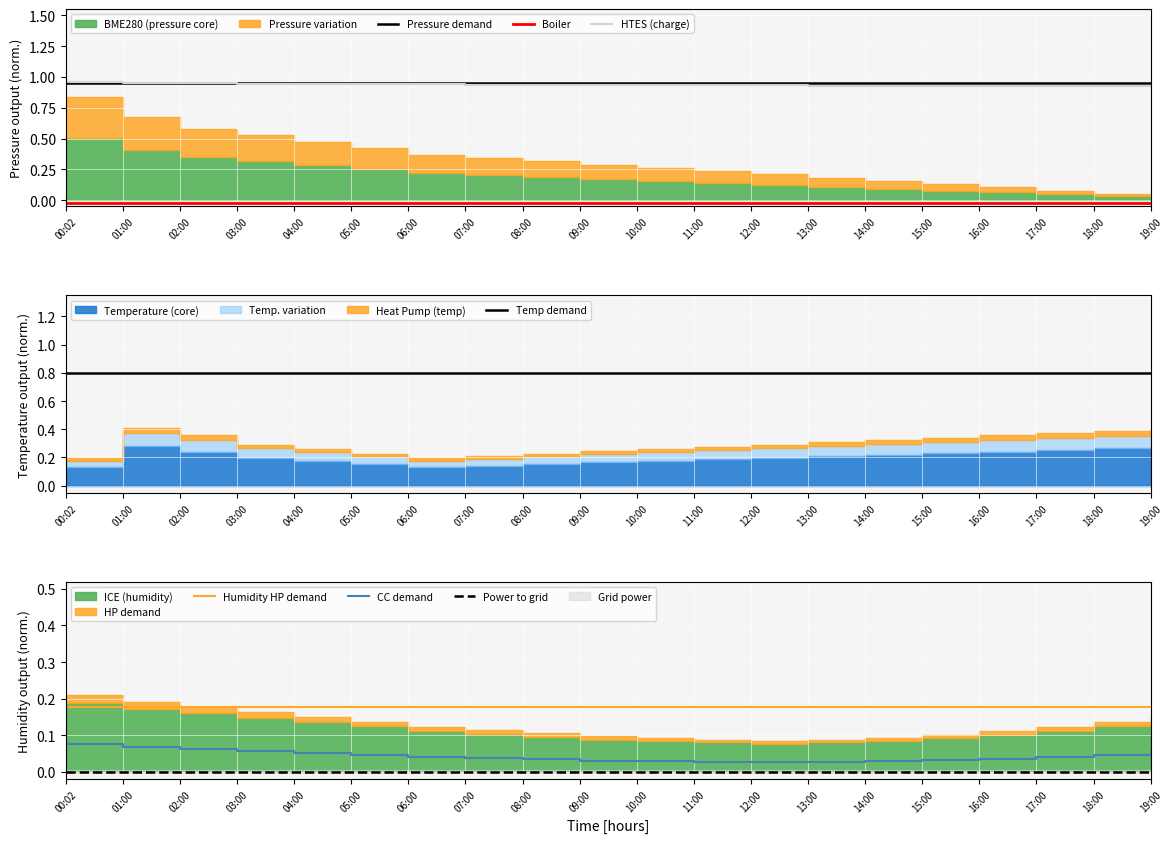

The Pressure demand series shows 0.2 at 19:00. True or false?

False